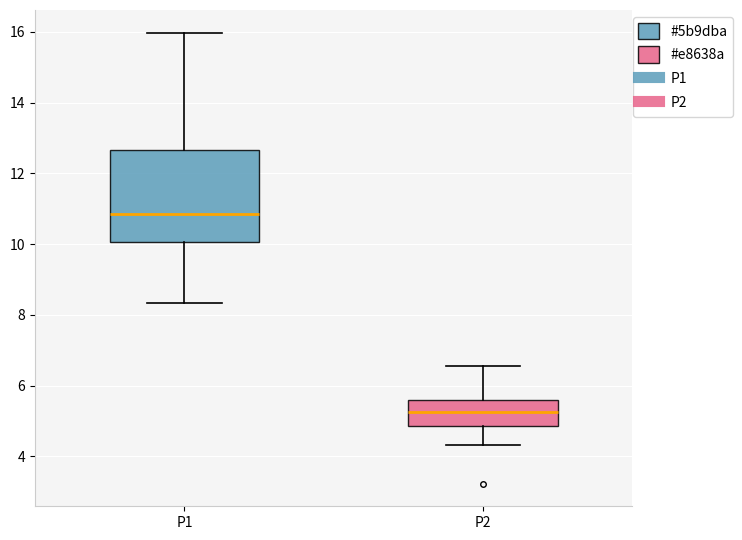

Reading left to right, read every box against the y-axis: the position of its median line, the range the box covers, and the ends of its whiskers. The values are not printed on the chart, so give them approximately, as read against the axis.

P1: median 10.8, box 10.0 to 12.6, whiskers 8.4 to 16.0
P2: median 5.2, box 4.8 to 5.6, whiskers 4.4 to 6.6